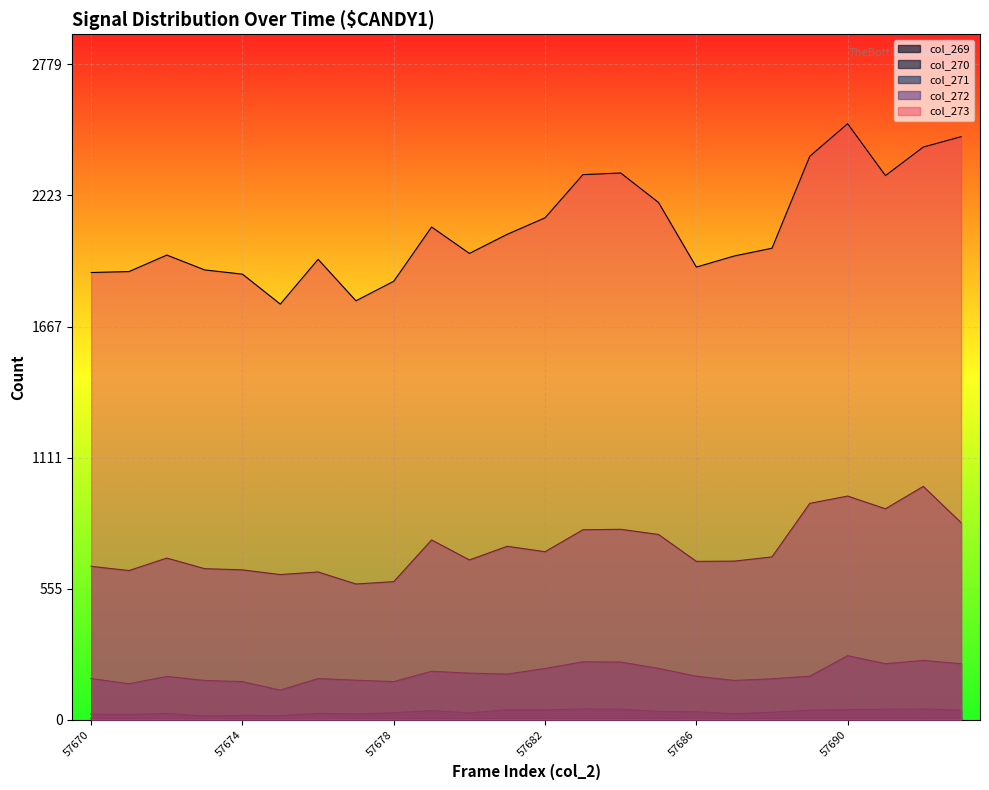

What is the difference between the maximum and second lowest values in the col_272 series?

404